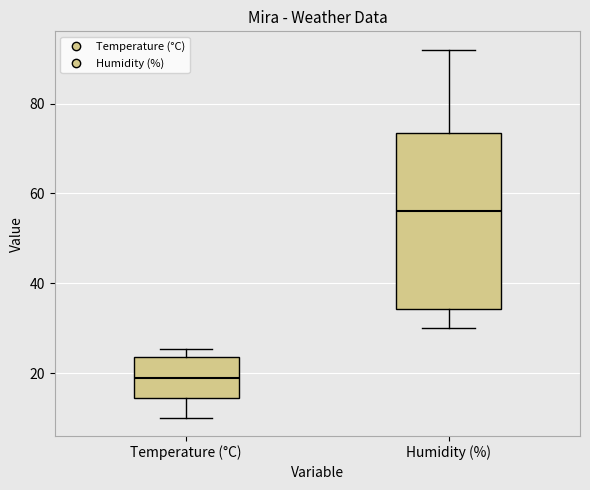

Which box has the highest median line?

Humidity (%)